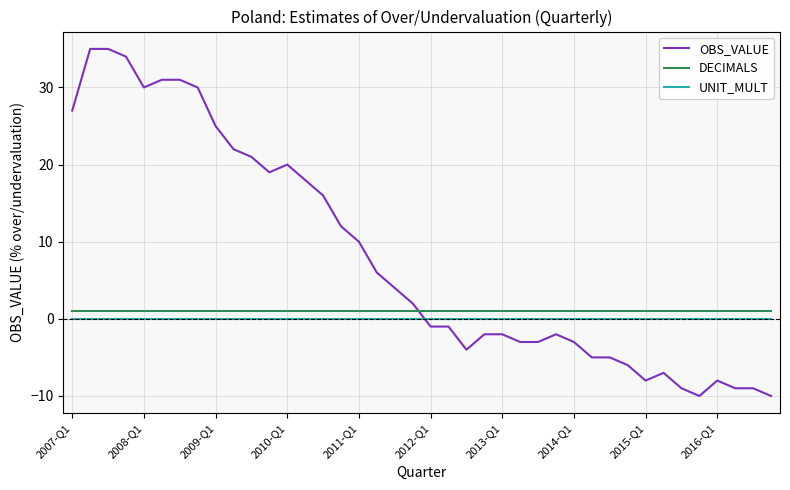

What is the minimum value shown in the chart?

-10